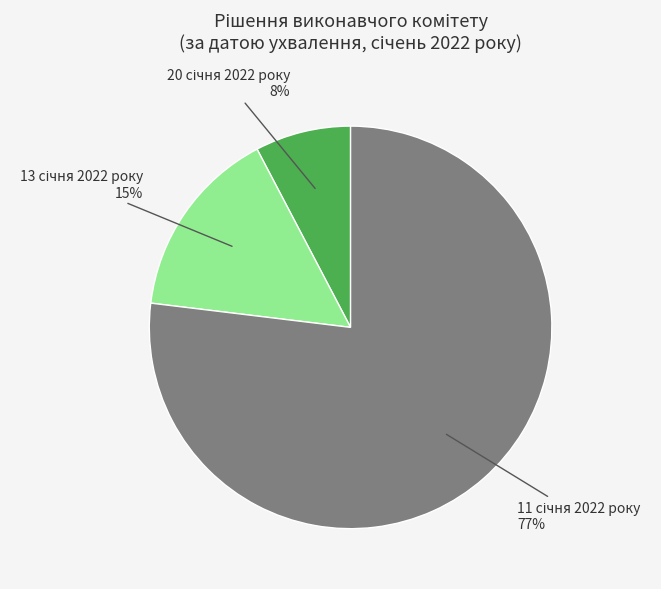

To the nearest percent, what is the difference between the largest and smallest slice percentages?

69%